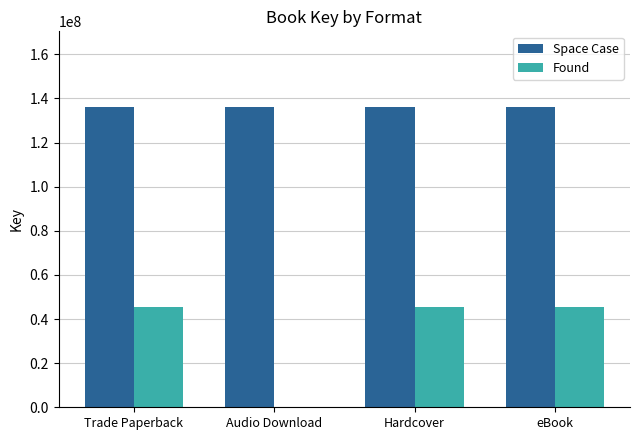

What is the total value across all series at Trade Paperback?

181572954